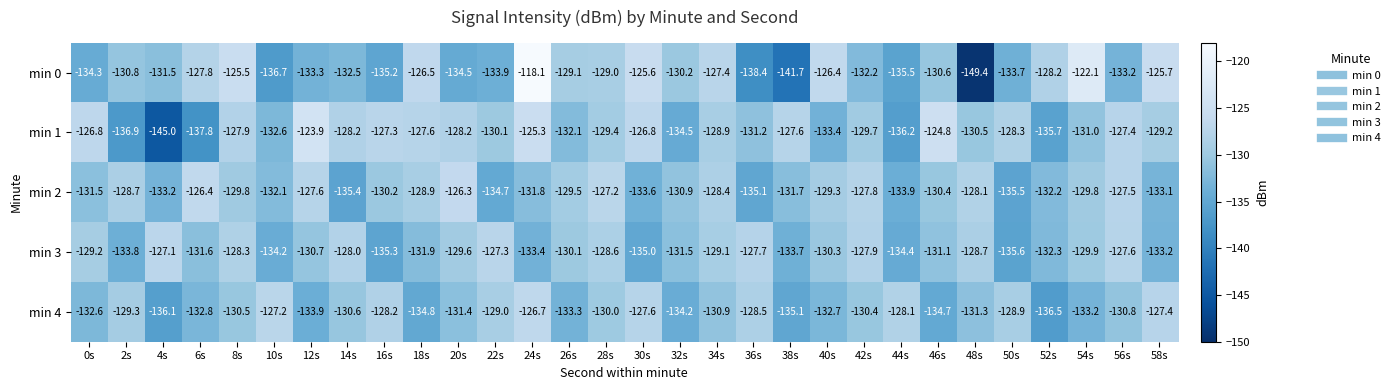

Is it true that min 4 equals -75.6 at 4s?

False